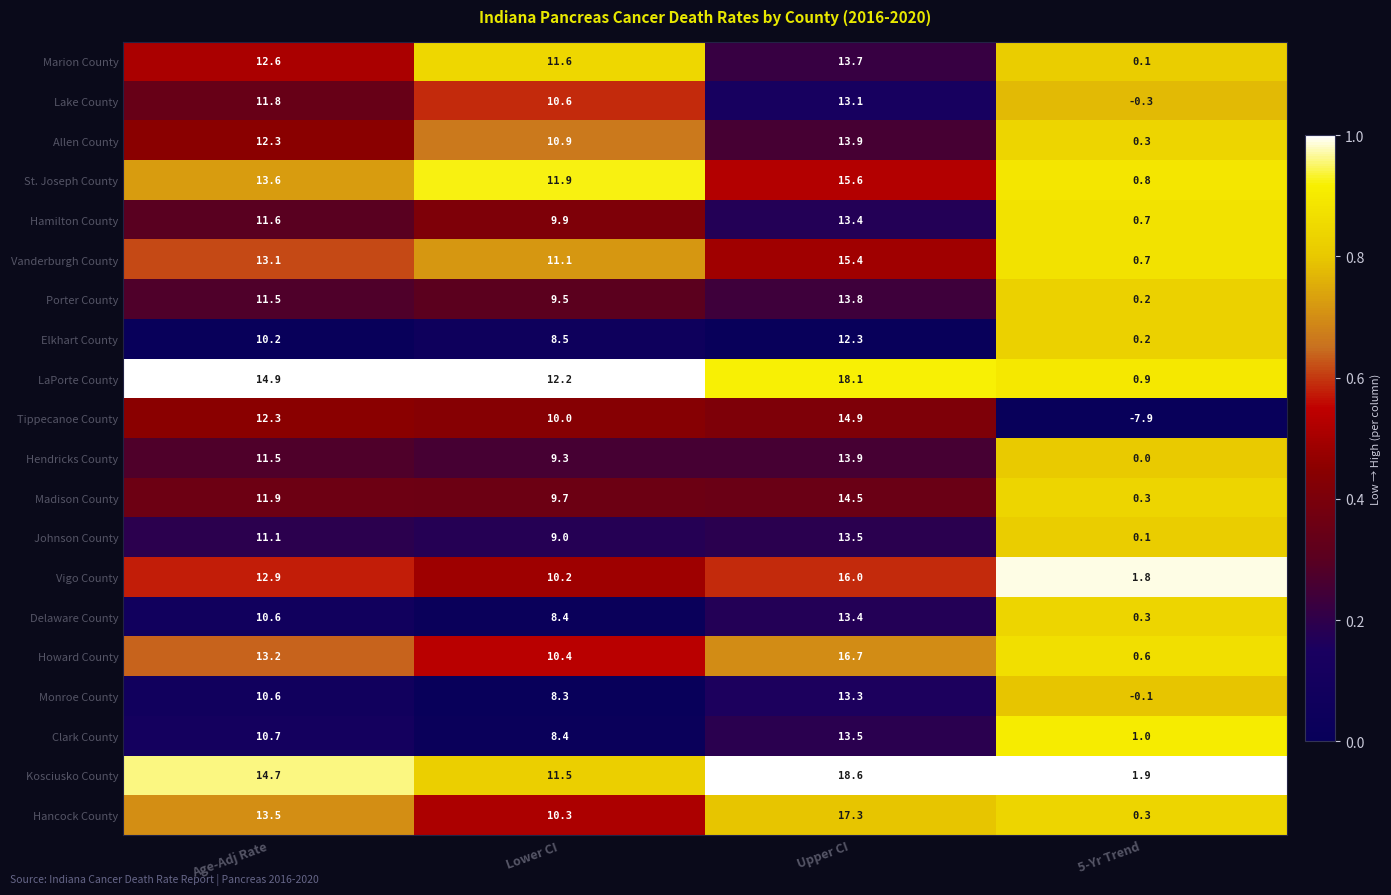

Between Lower CI and Upper CI, which series saw the biggest shift?

Kosciusko County